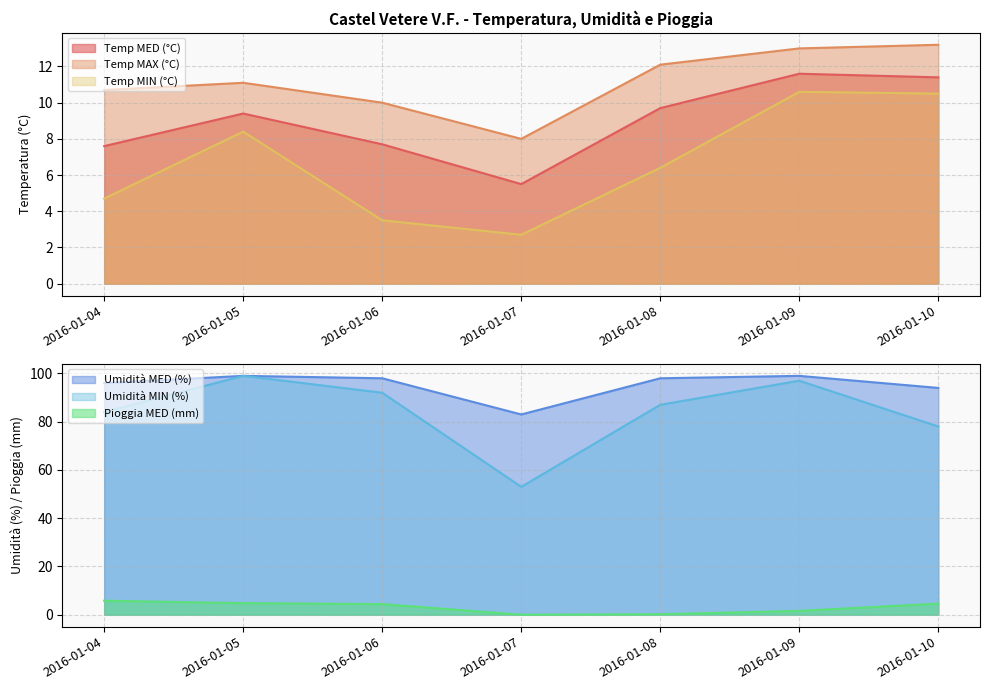

Reading left to right, what are all the values shown in this chart?

Temp MED (°C): 7.6	9.4	7.7	5.5	9.7	11.6	11.4
Temp MAX (°C): 10.7	11.1	10.0	8.0	12.1	13.0	13.2
Temp MIN (°C): 4.7	8.4	3.5	2.7	6.4	10.6	10.5
Umidità MED (%): 96.0	99.0	98.0	83.0	98.0	99.0	94.0
Umidità MIN (%): 84.0	99.0	92.0	53.0	87.0	97.0	78.0
Pioggia MED (mm): 5.8	4.8	4.4	0.0	0.2	1.6	4.6